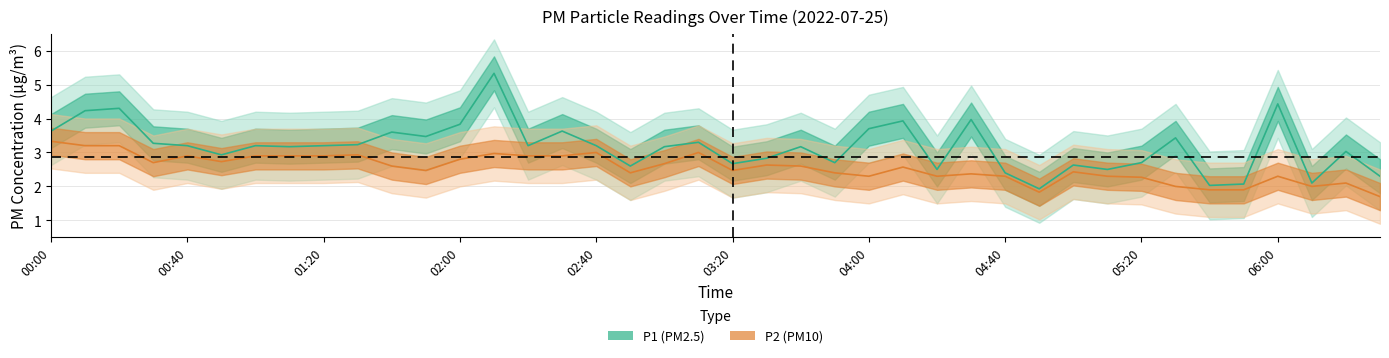

Which has a higher value, 04:00 or 02:00?

02:00